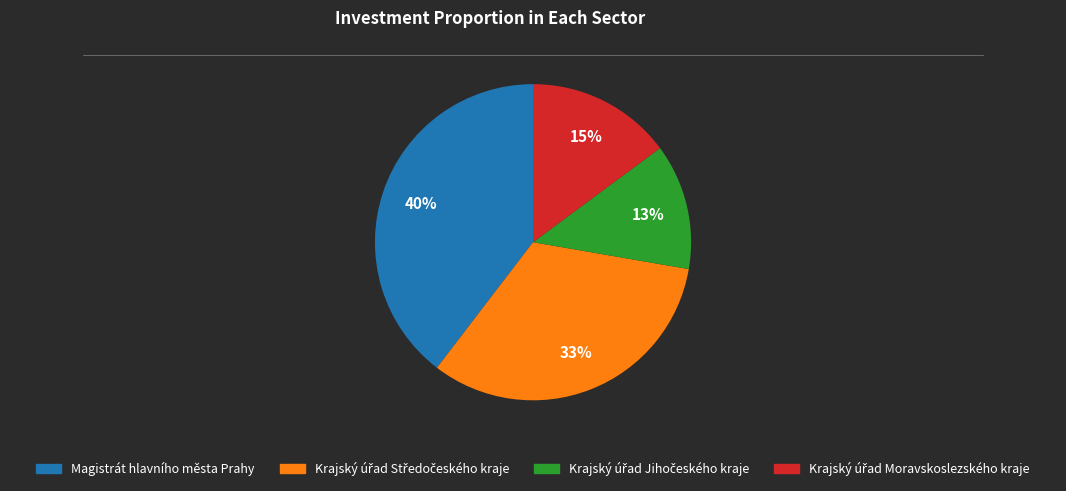

What is the largest slice in the pie chart?

Magistrát hlavního města Prahy